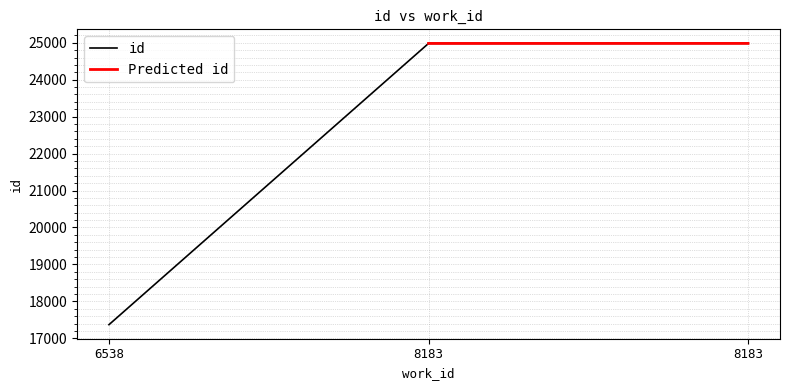

What is the difference between the values at 6538 and 8183?

7614